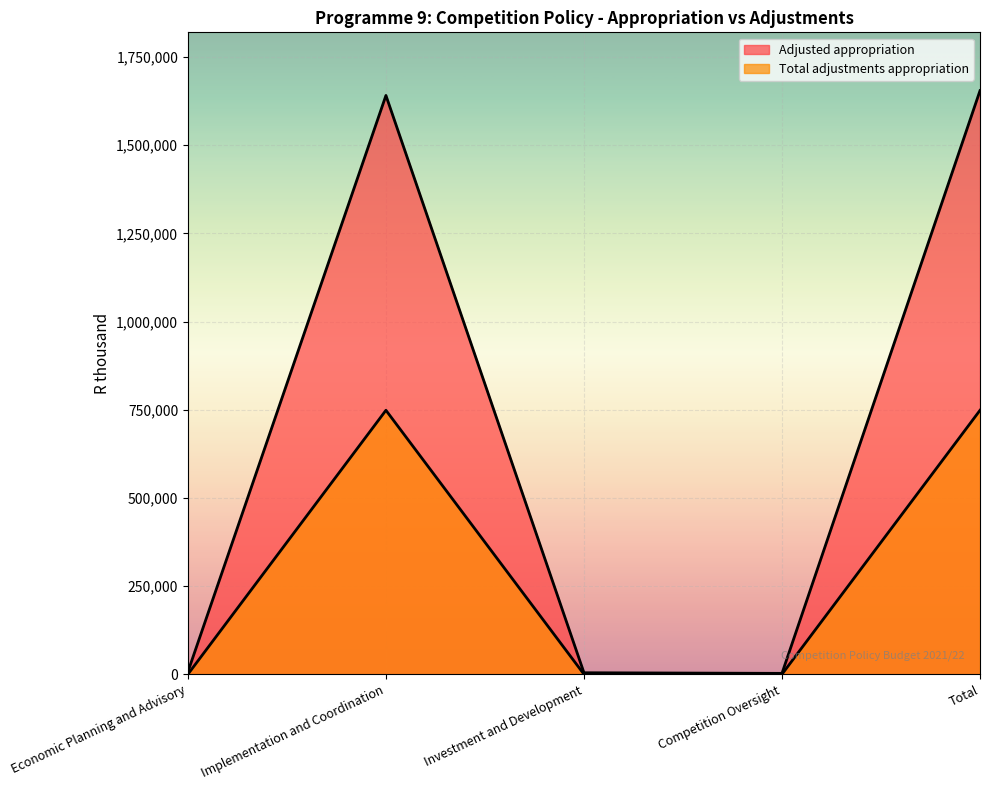

What is the value of the Adjusted appropriation point at the 3rd from the left?

4192